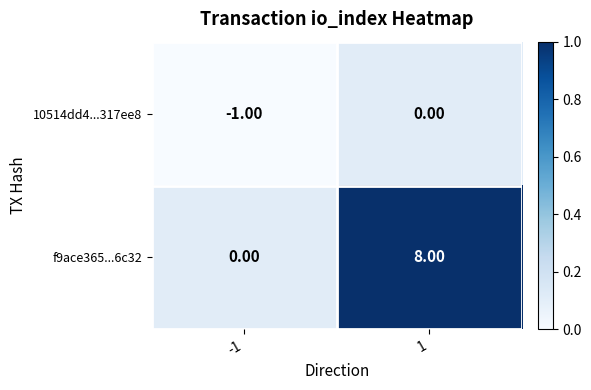

Which series has the largest total across all categories?

f9ace365...6c32